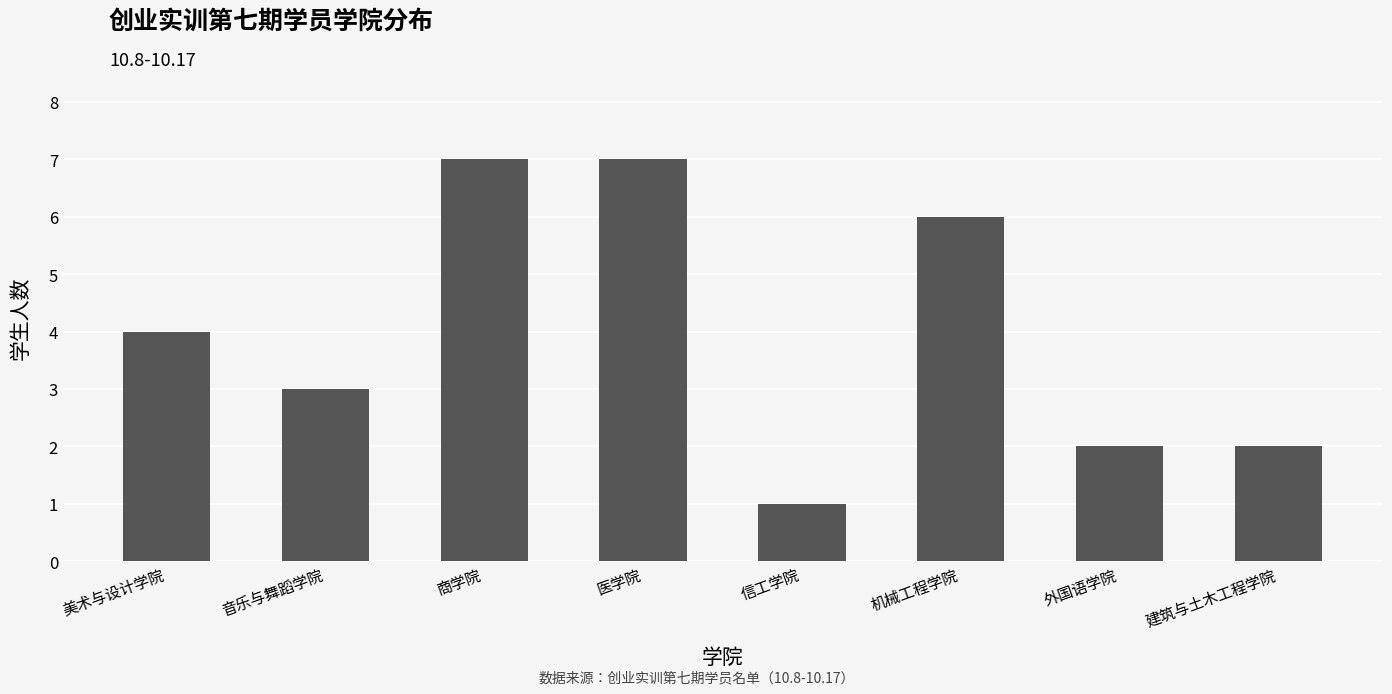

The value at 商学院 is 7. True or false?

True